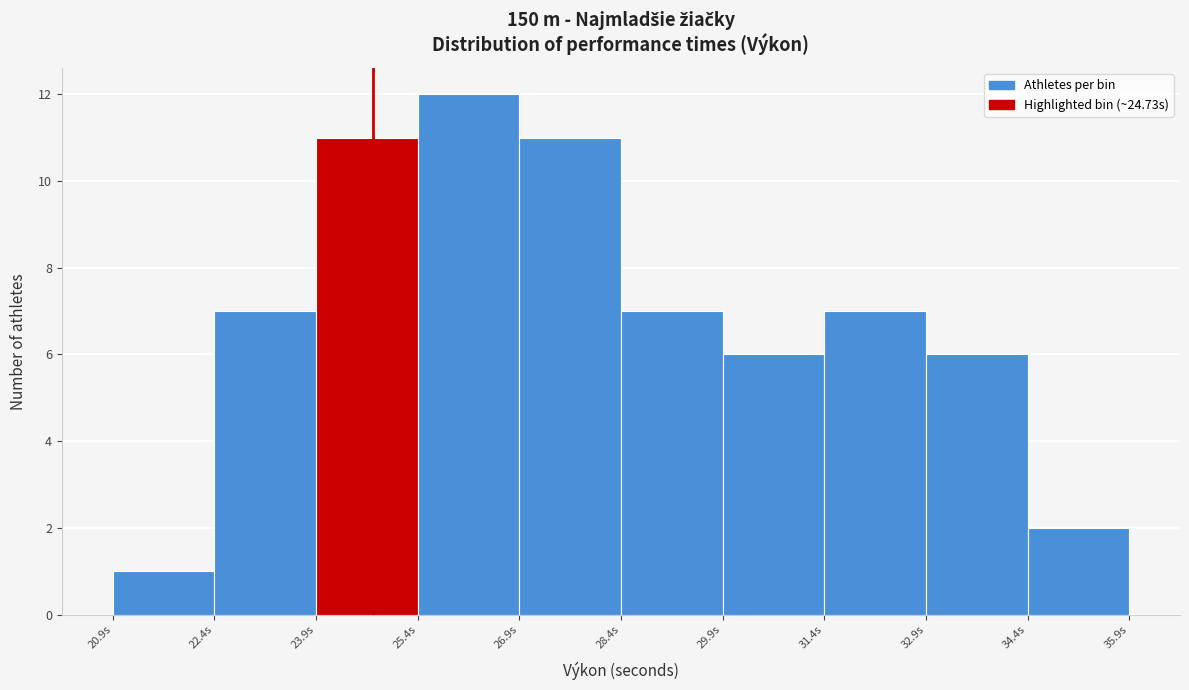

How tall is the bar that spans 22.4 to 23.8 on the x-axis? Neither the bar edges nor the heights are printed on the chart, so give them approximately, as read against the axes.

7